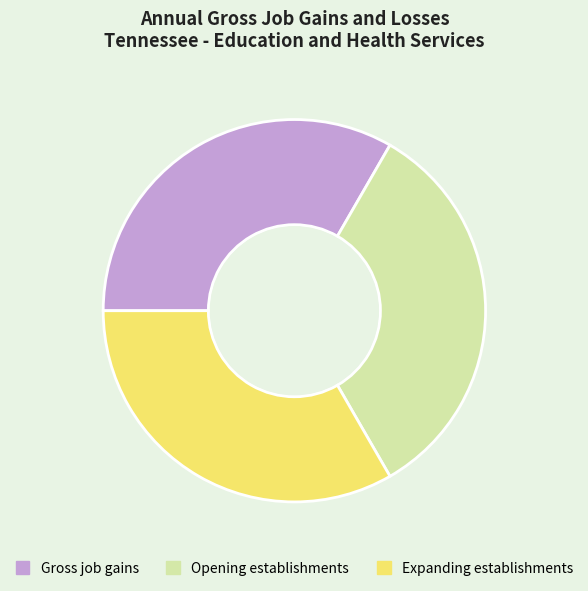

Is there any slice that represents more than half of the pie?

No